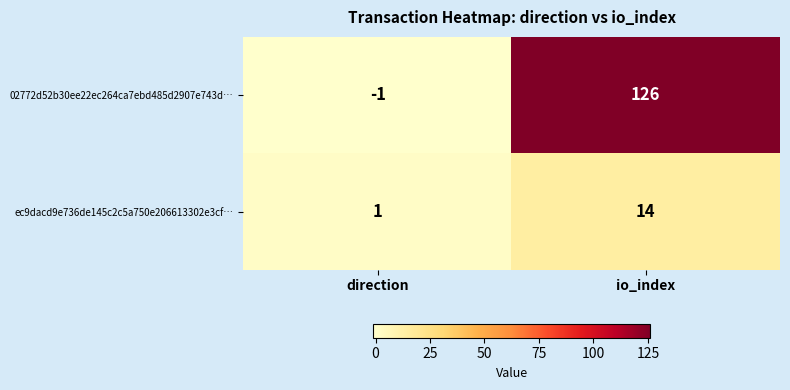

What is the difference between the maximum and minimum values in the 02772d52b30ee22ec264ca7ebd485d2907e743d… series?

127